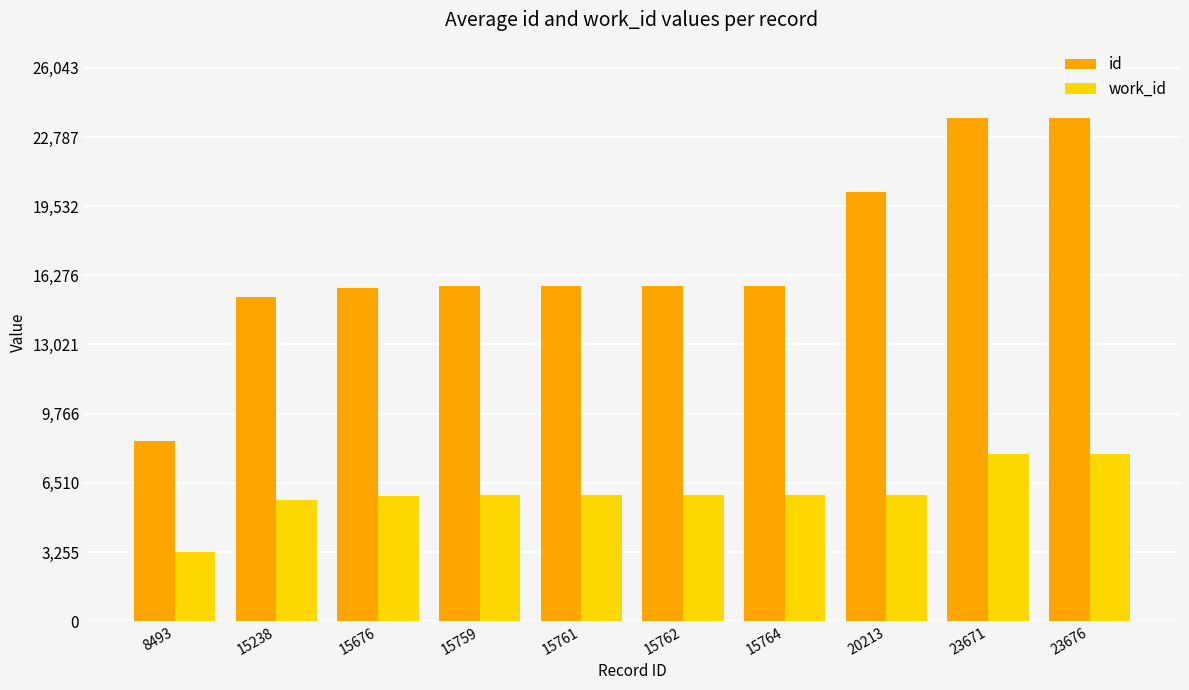

True or false: work_id has a value of 10486 at 15761.

False